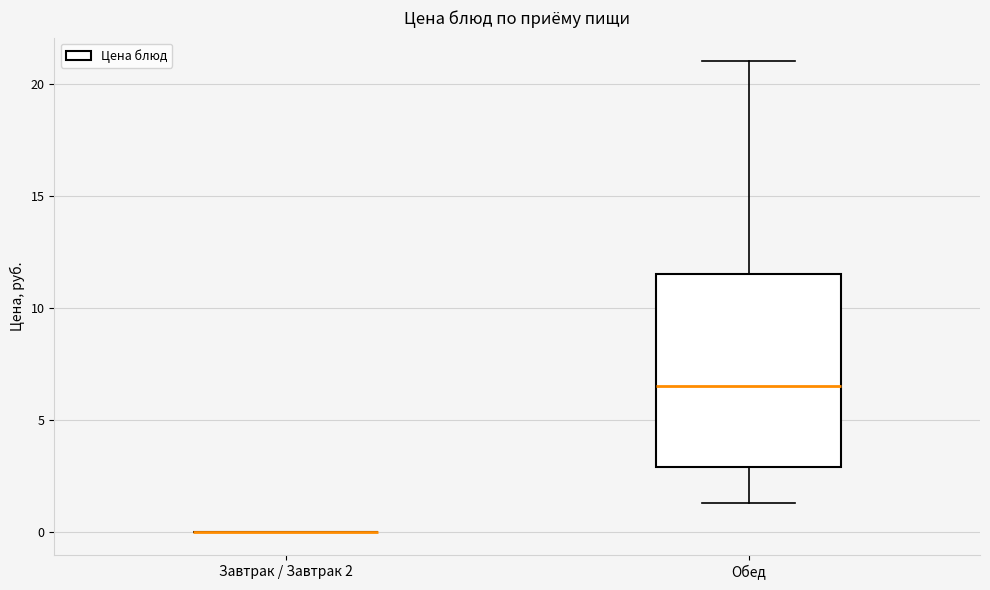

Where does the lower whisker of the box for Обед end on the y-axis? The values are not printed on the chart, so give them approximately, as read against the axis.

1.5